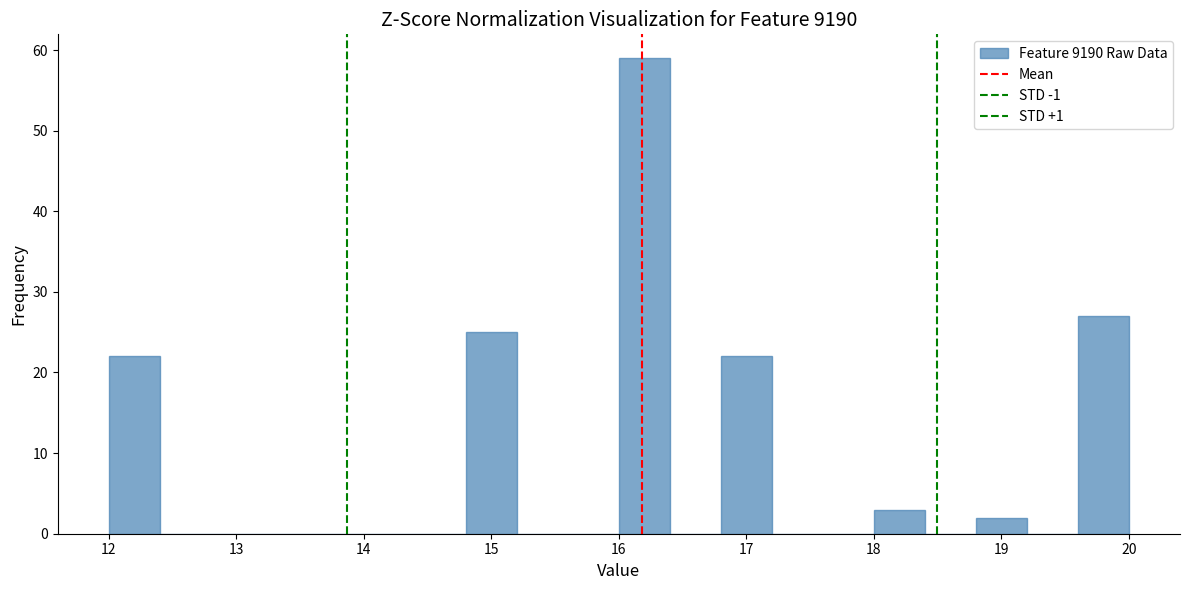

What is the height of the bar covering 19.6 to 20.0 on the x-axis? The values are not printed on the chart, so give them approximately, as read against the axis.

27